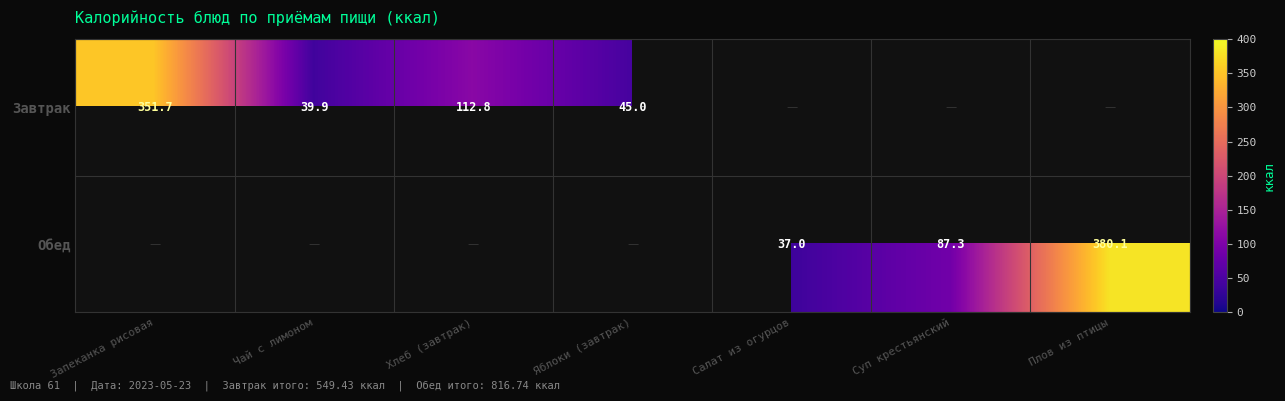

What is the difference between the Завтрак values at Запеканка рисовая and Яблоки (завтрак)?

306.7